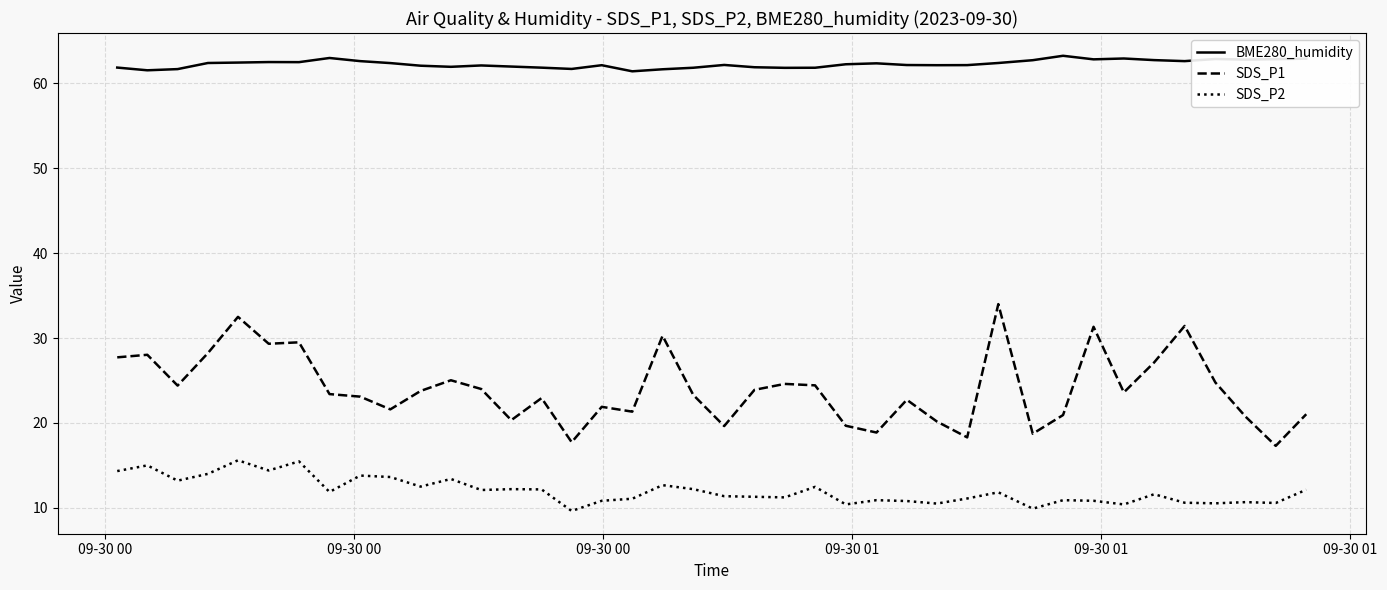

How many categories are shown in the chart?

40